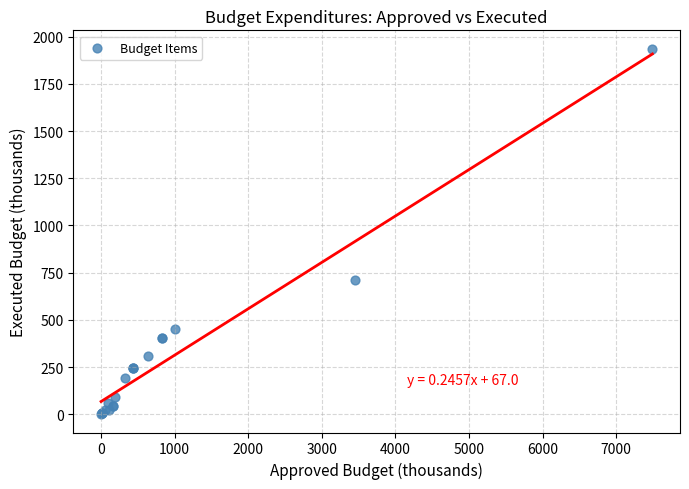

What Y value in the scatter plot is closest to 968?

712.6